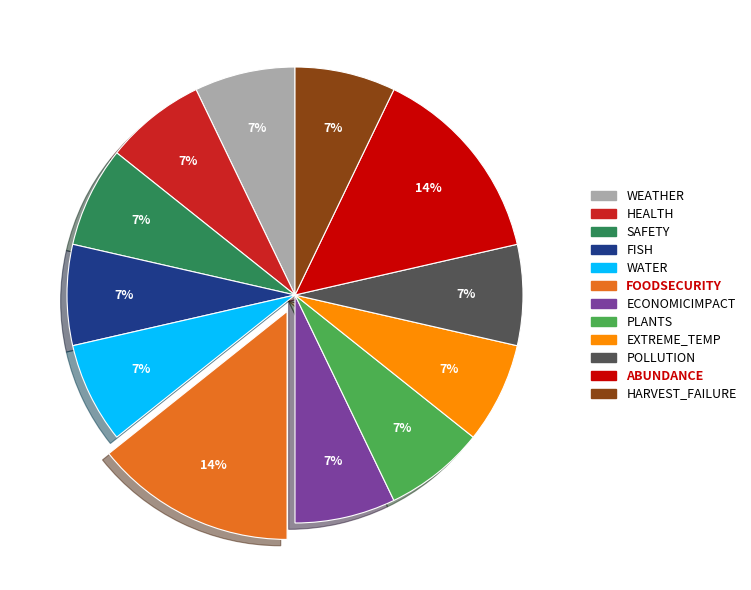

To the nearest percent, what is the average slice percentage?

8%